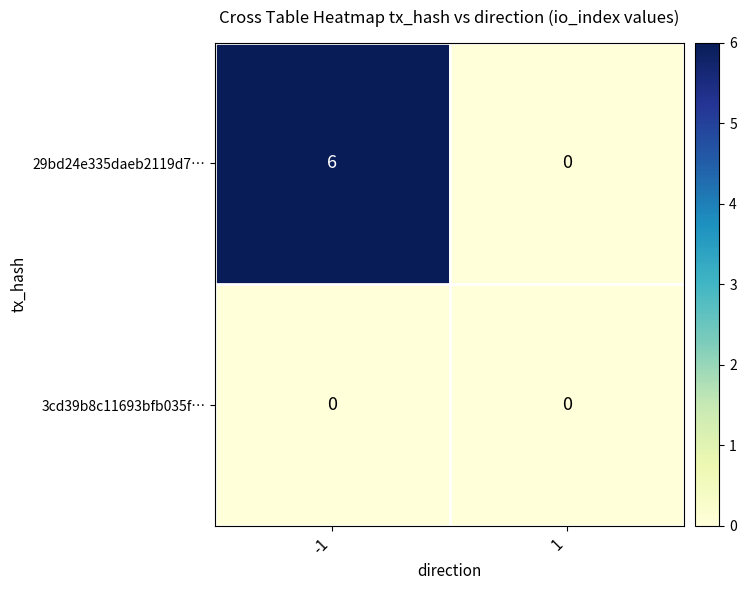

Reading left to right, extract all data points from this chart.

29bd24e335daeb2119d7…: 6	0
3cd39b8c11693bfb035f…: 0	0